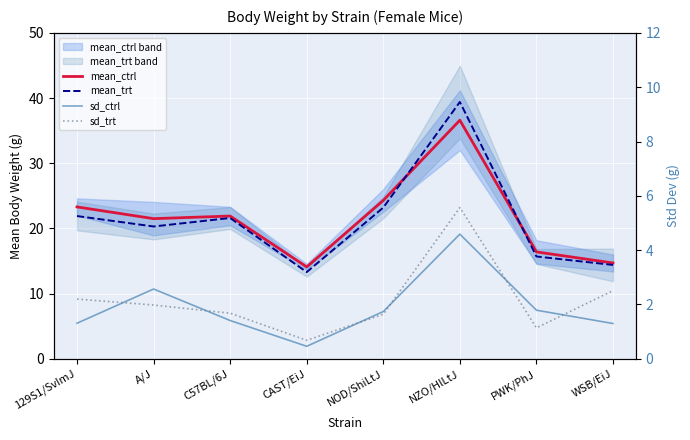

What is the label of the 6th point from the left?

NZO/HlLtJ